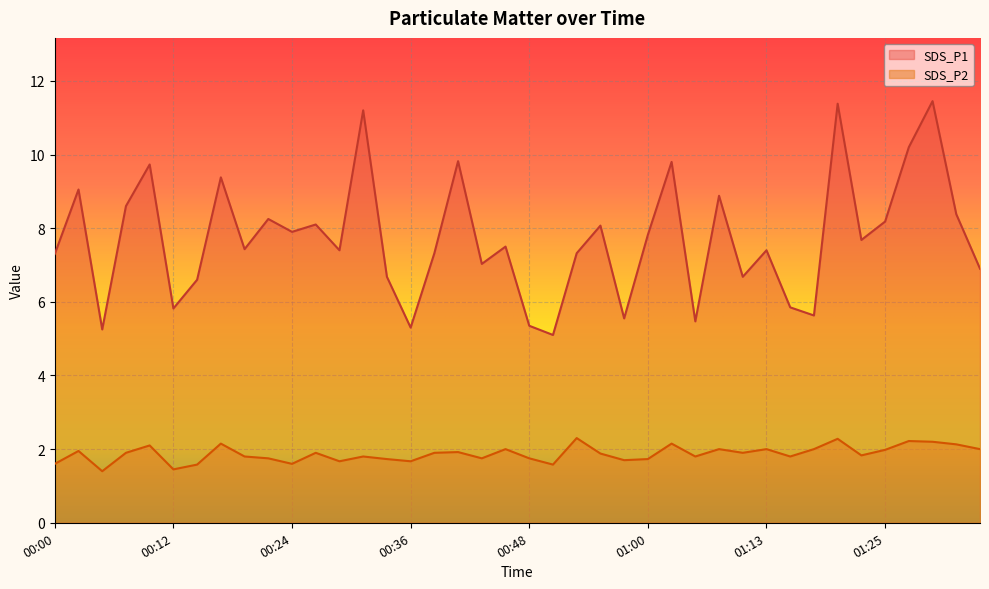

What are all the series names shown in the legend?

SDS_P1, SDS_P2